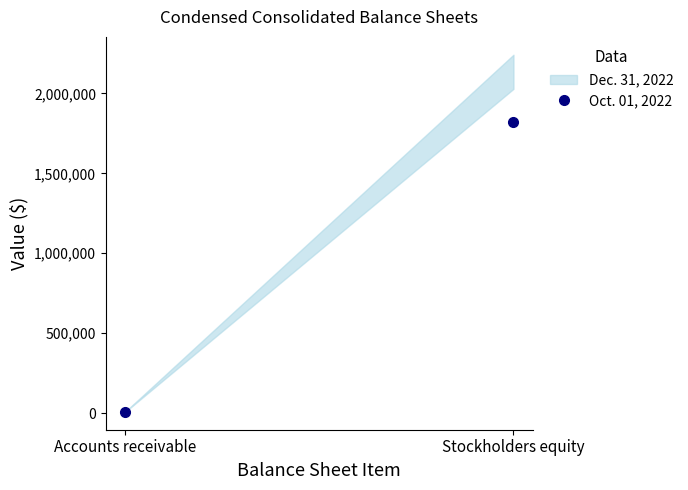

What is the sum of the values at Stockholders equity and Accounts receivable?

1827536